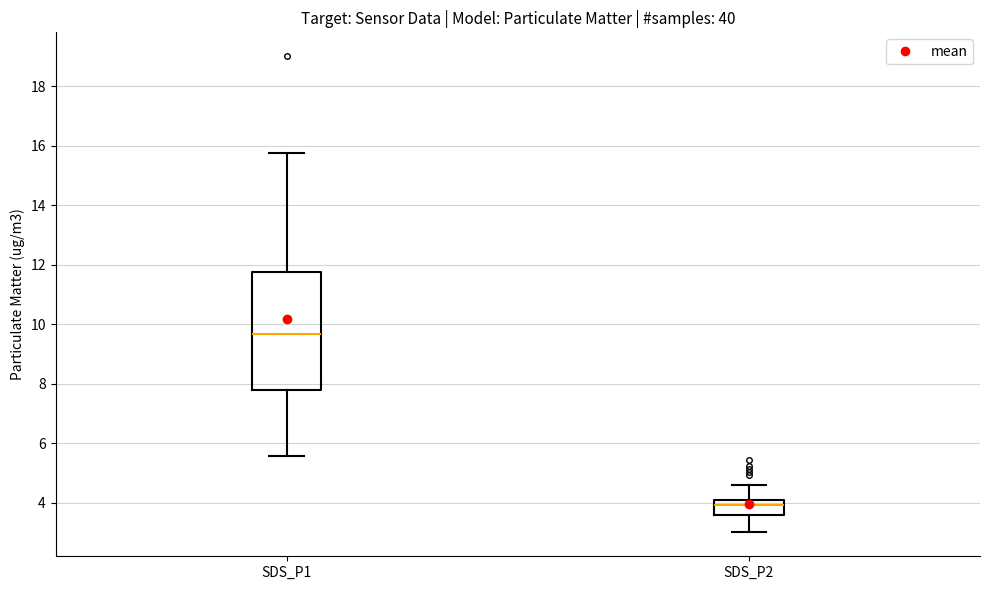

Comparing the boxes themselves (not the whiskers), which one is the tallest?

SDS_P1